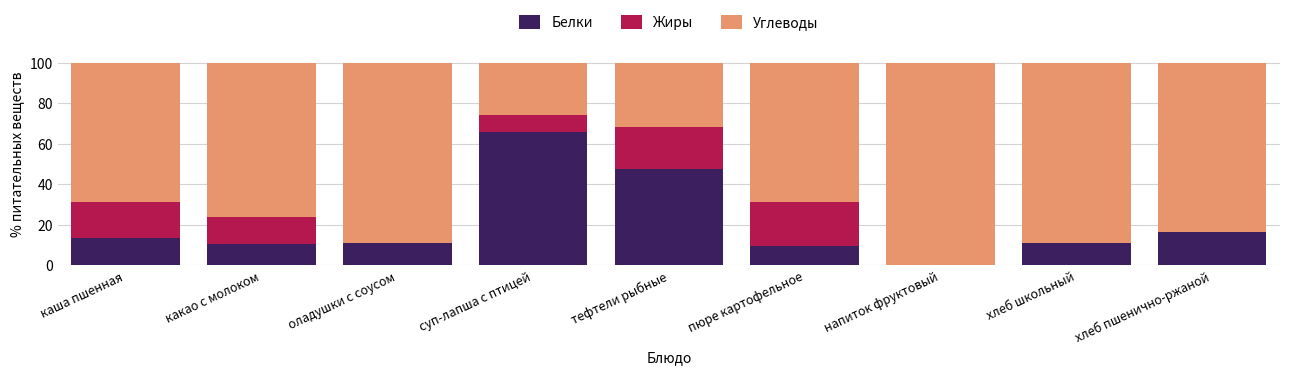

What is the total value across all series at хлеб школьный?

100.0